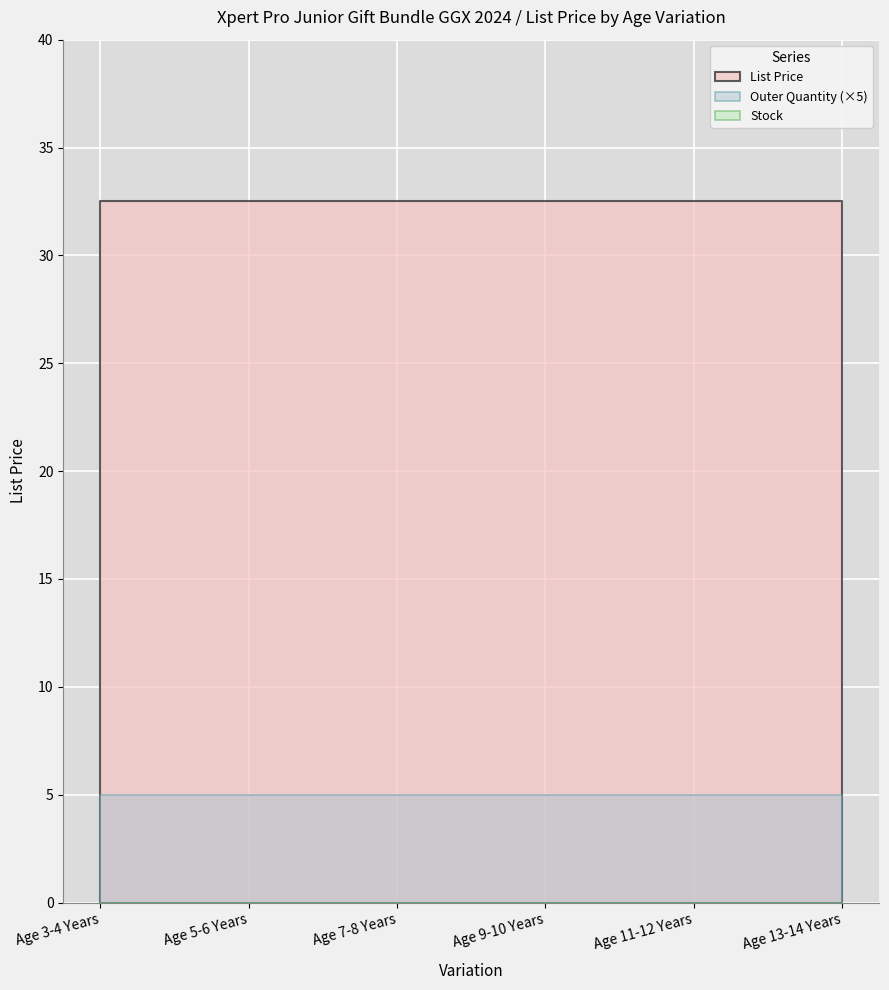

True or false: Outer Quantity has more than 0 points higher than both neighbors.

False